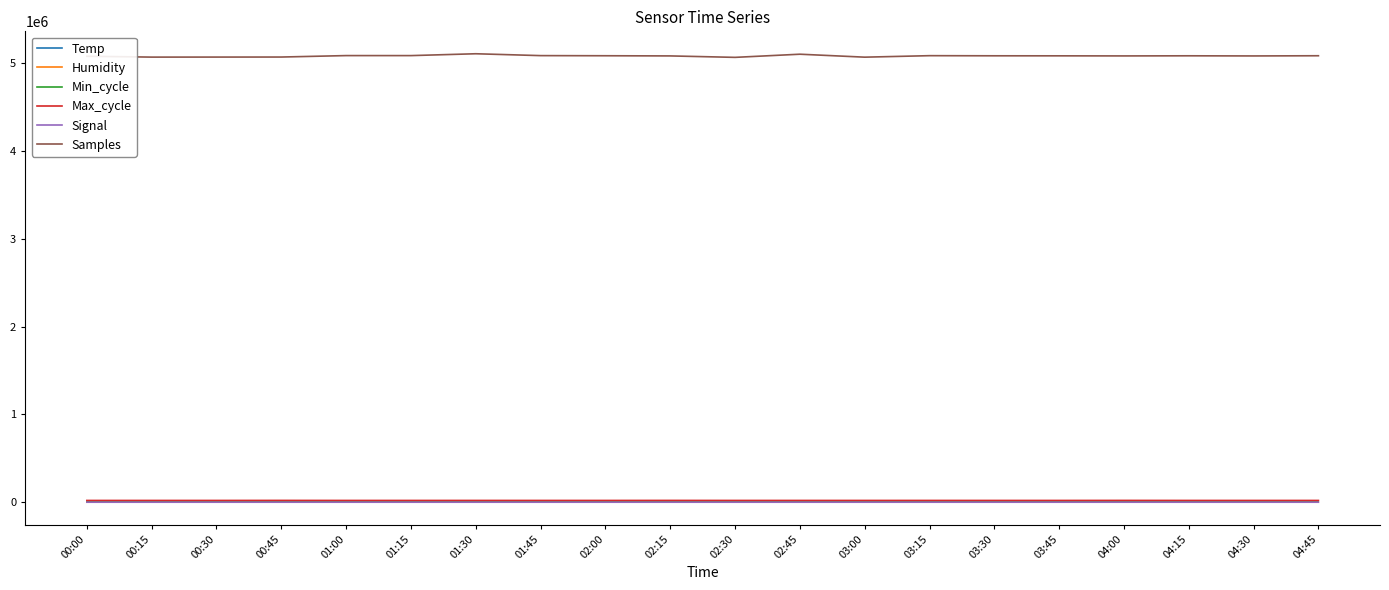

Which series has the widest spread of values?

Samples